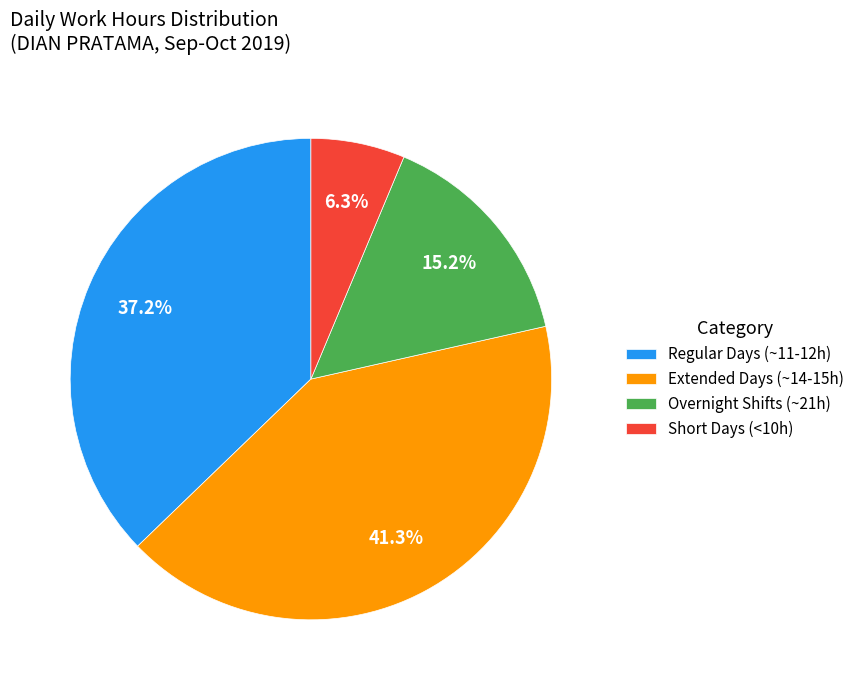

Is there a majority slice in this chart?

No